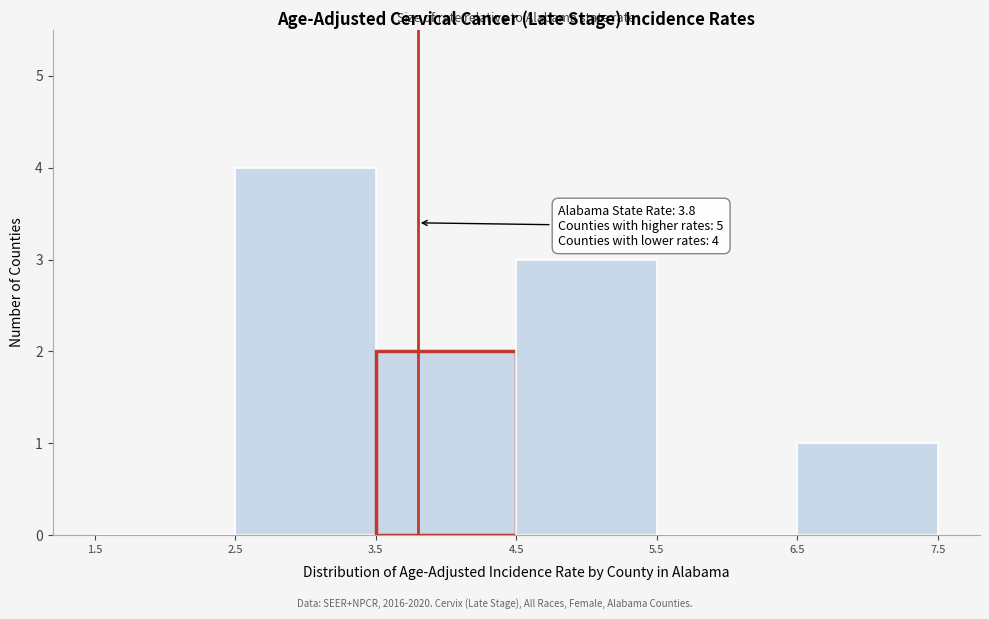

Which range on the x-axis has the tallest bar?

2.5 to 3.5